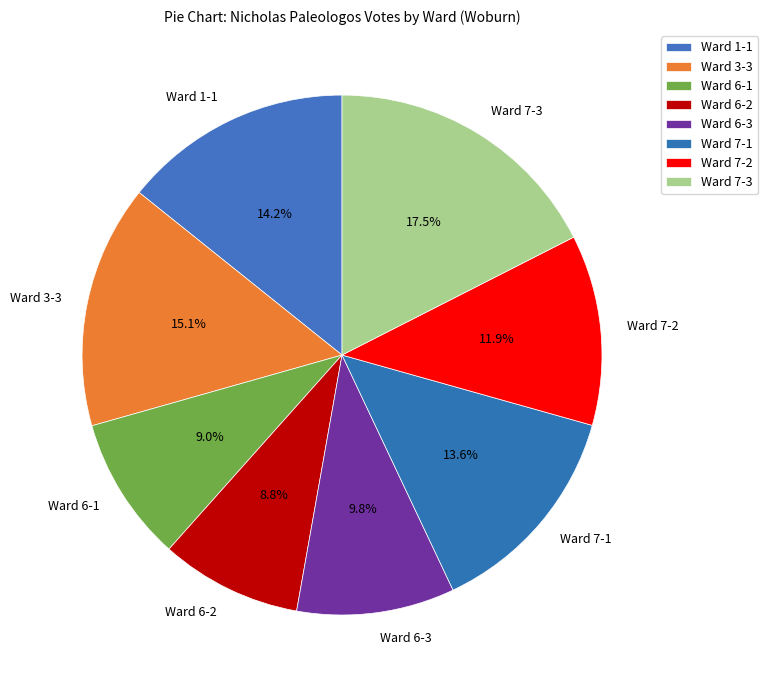

How many slices are in this pie chart?

8